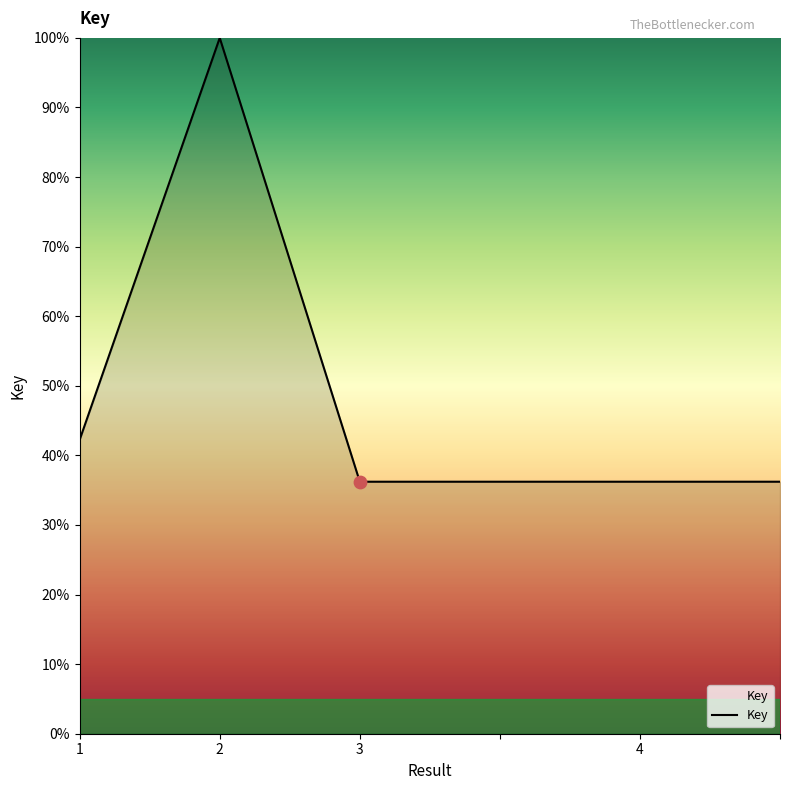

What is the sum of all values?

287.1